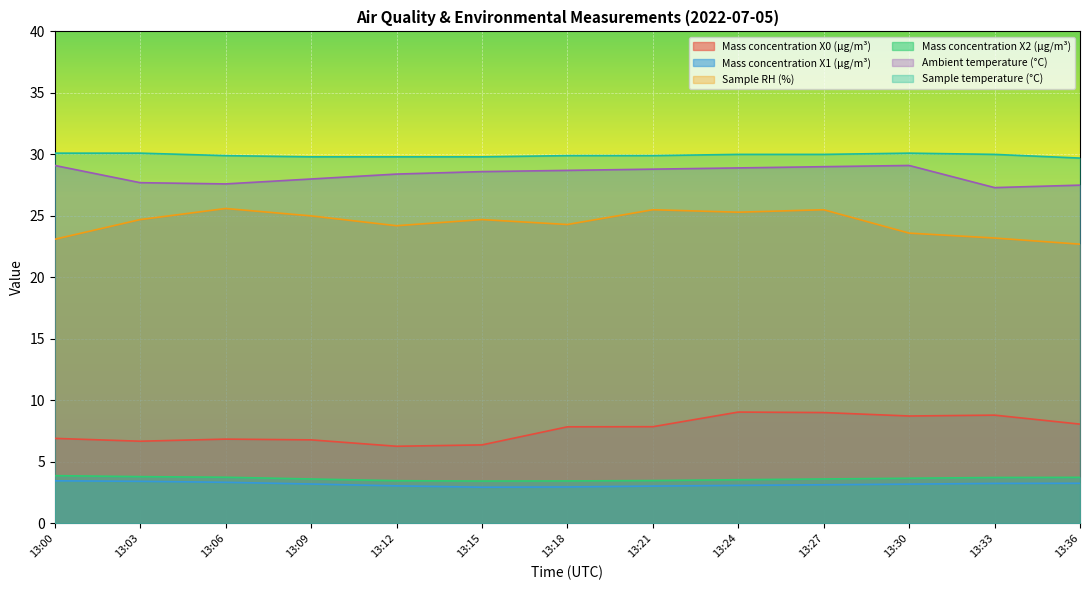

True or false: Ambient temperature (°C) and Sample temperature (°C) cross at least once.

False